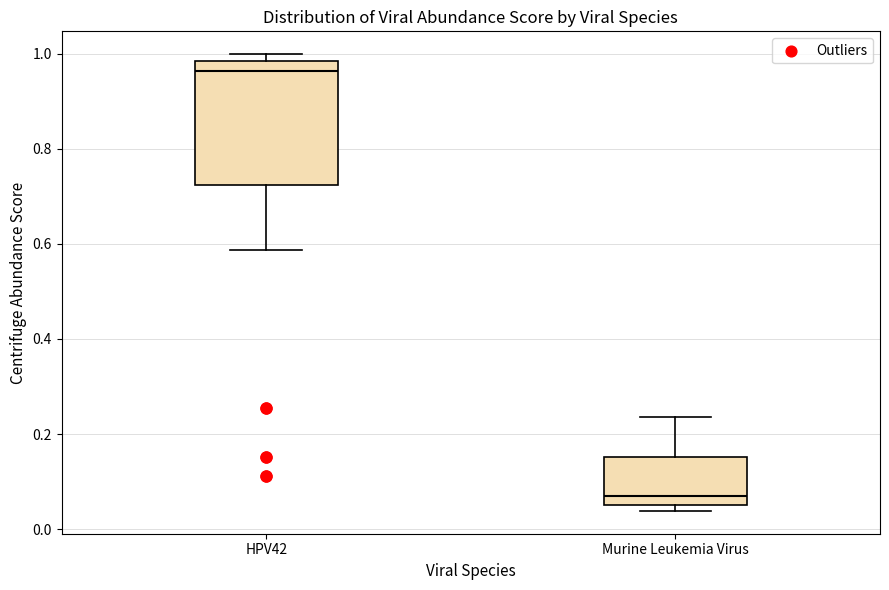

Which box is the tallest, from its lower edge to its upper edge?

HPV42